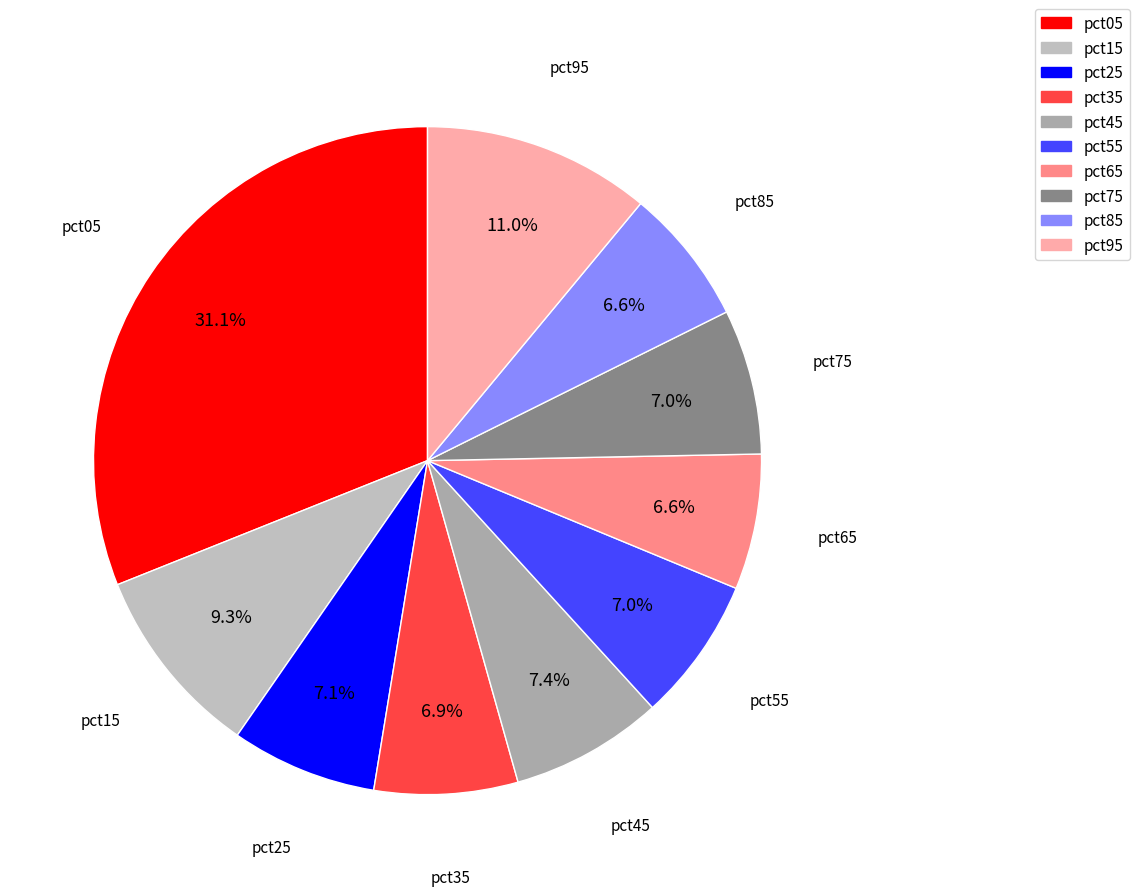

What is the largest slice in the pie chart?

pct05